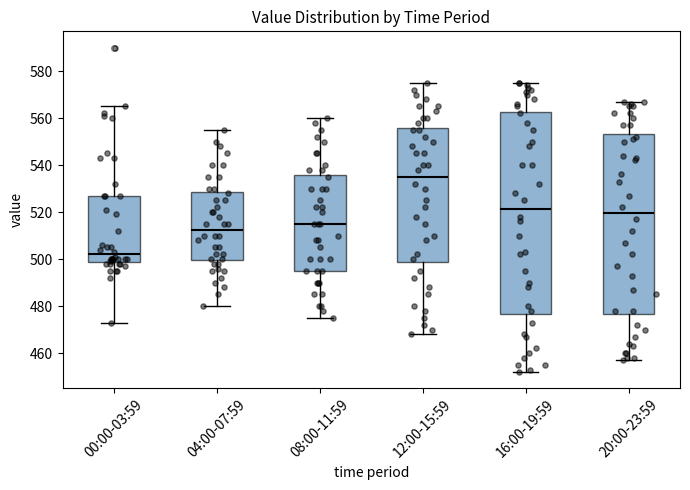

Where does the median line of the box for 04:00-07:59 sit on the y-axis? The values are not printed on the chart, so give them approximately, as read against the axis.

512